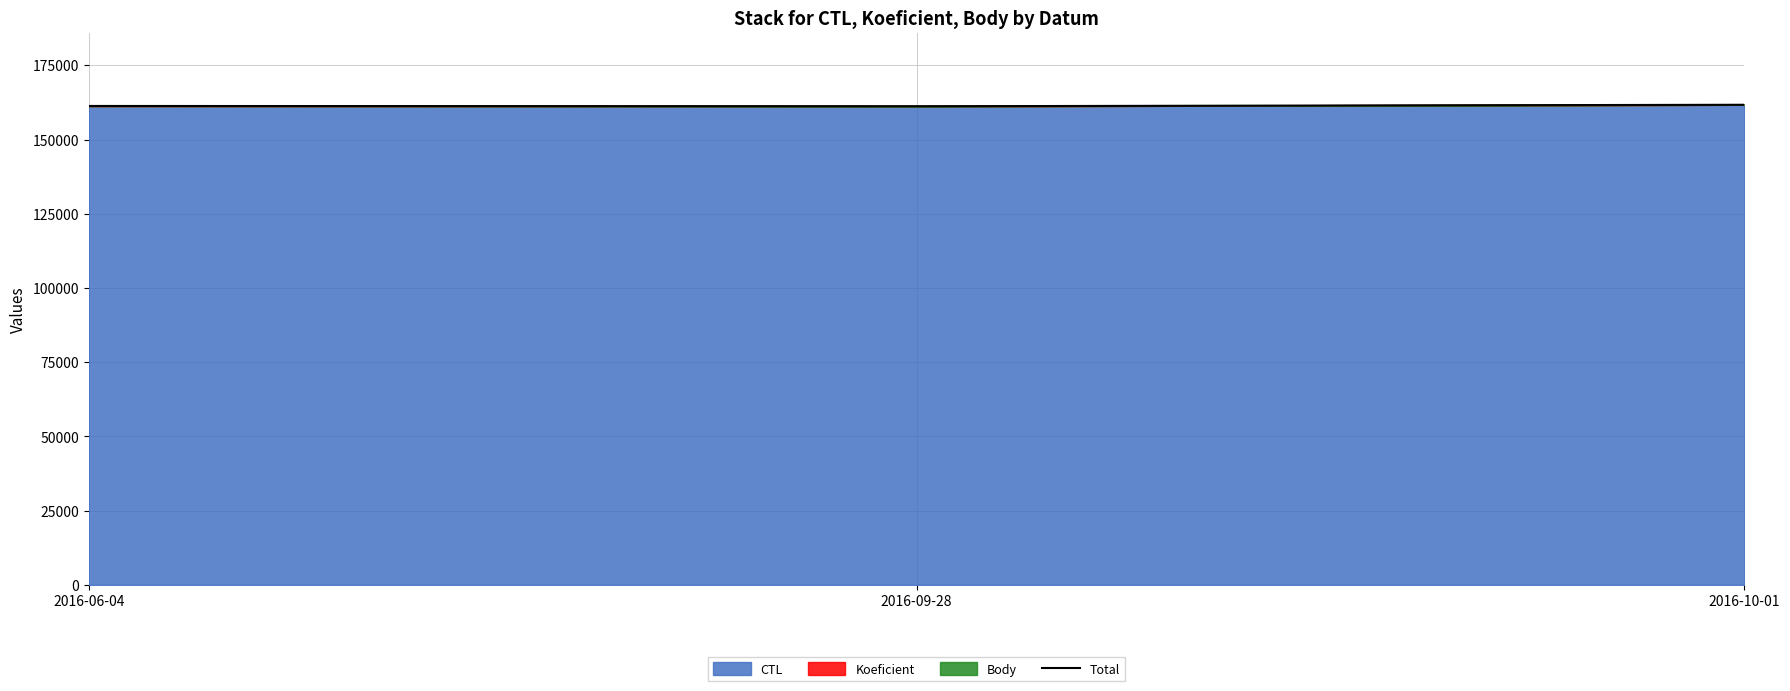

List the labels in order of value, smallest first.

2016-09-28, 2016-06-04, 2016-10-01